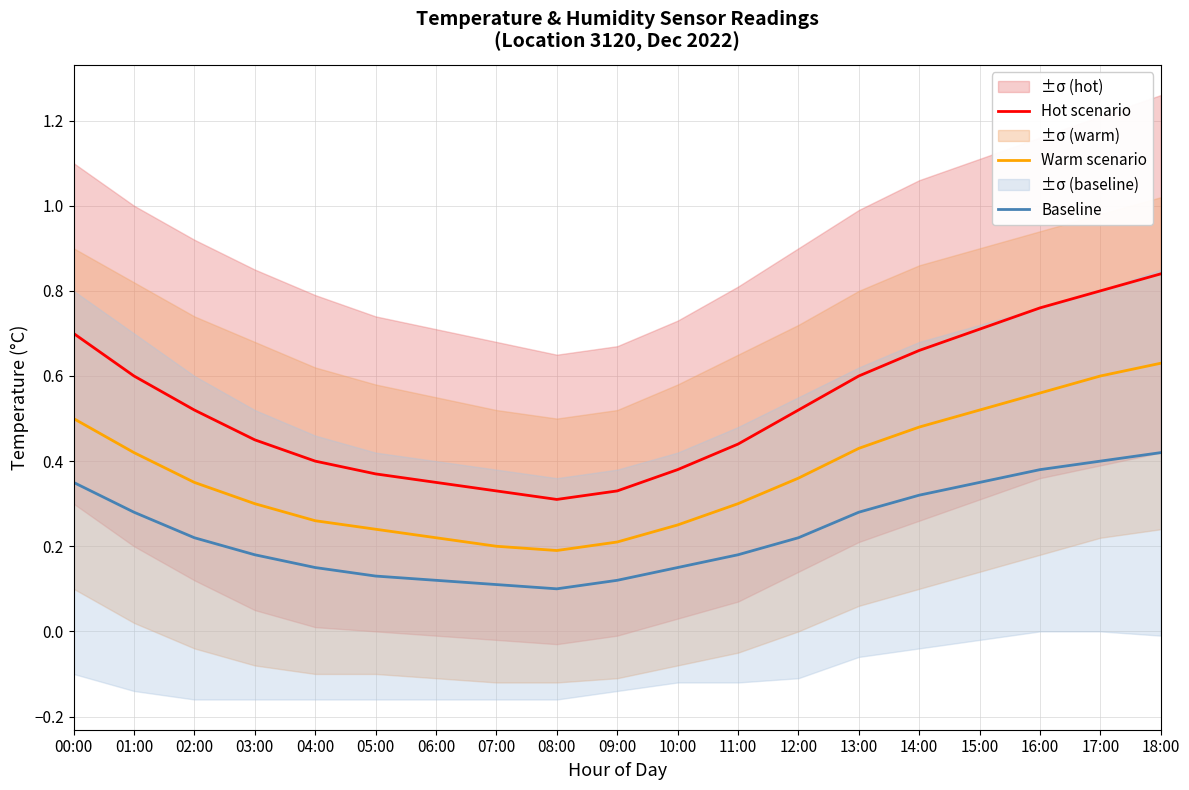

The Baseline series shows 0.1 at 12:00. True or false?

False